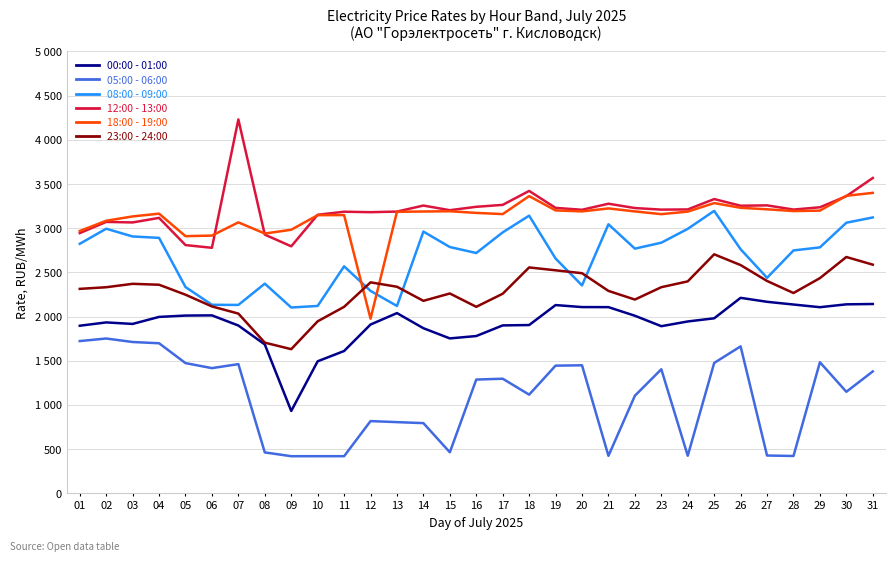

What is the value of the 18:00 - 19:00 point at the 1st from the left?

2968.3